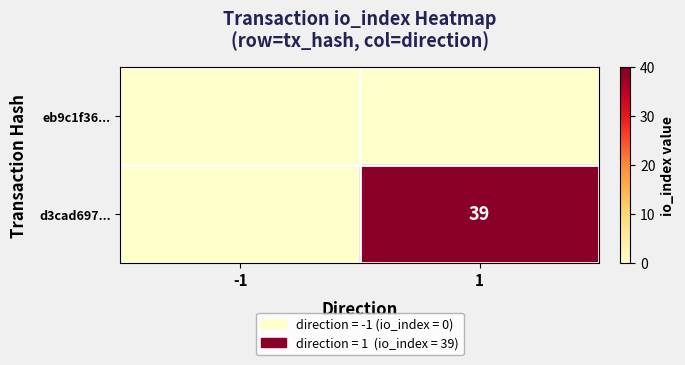

True or false: d3cad697... has a value of 0 at -1.

True